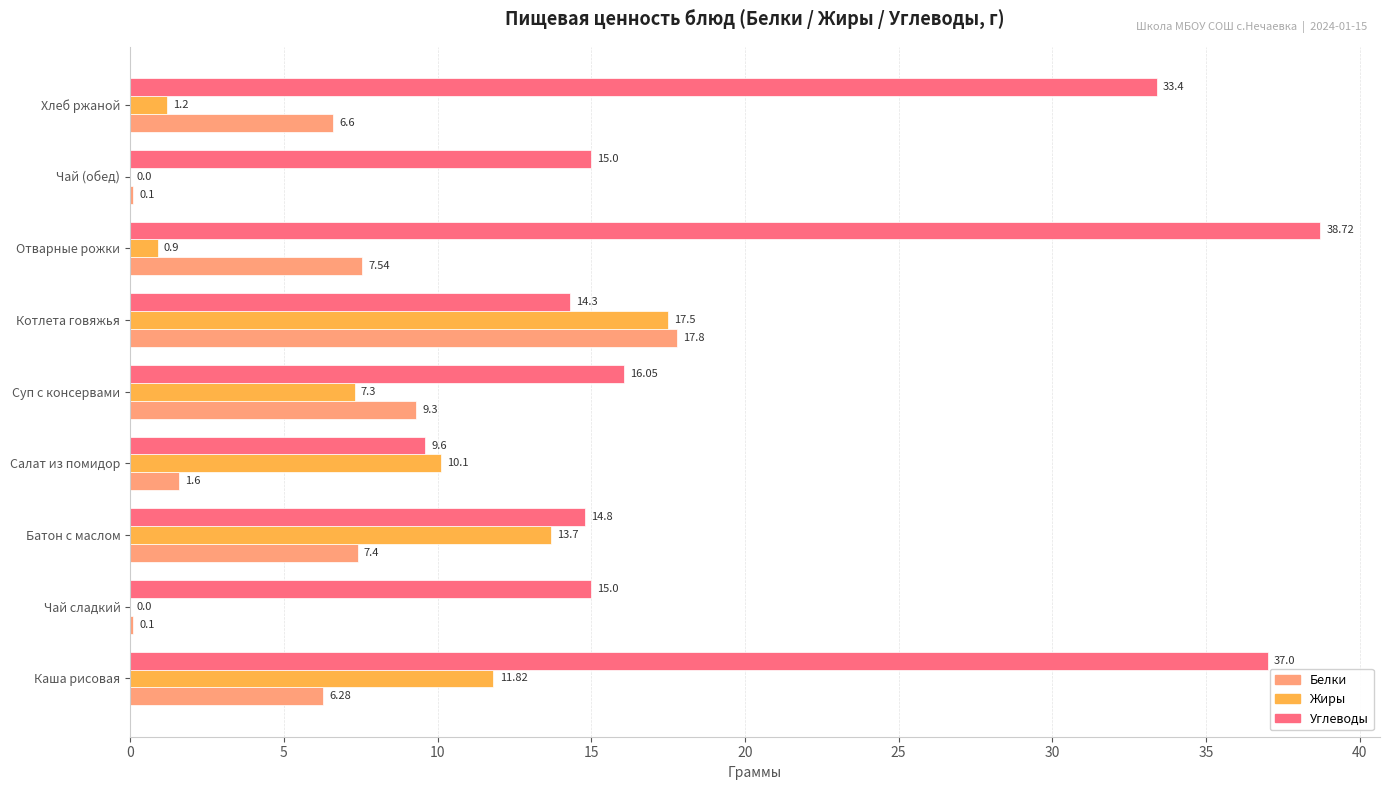

At which category is the sum across all series the highest?

Каша рисовая